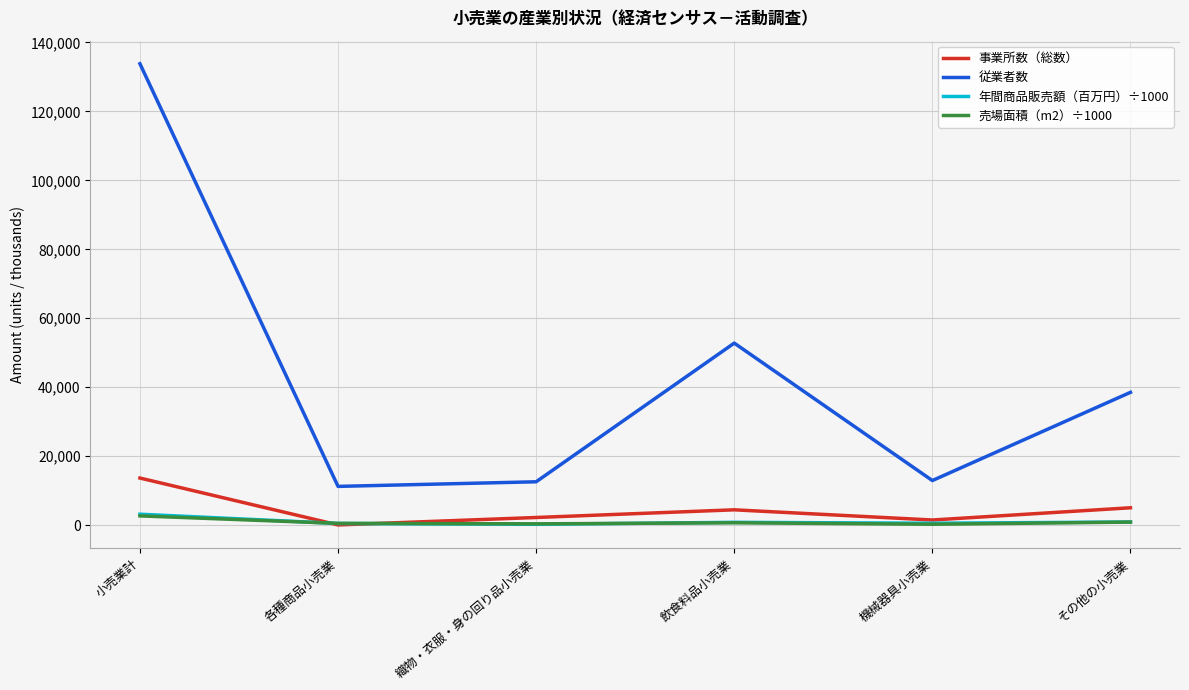

The 従業者数 series shows 19053.5 at 飲食料品小売業. True or false?

False